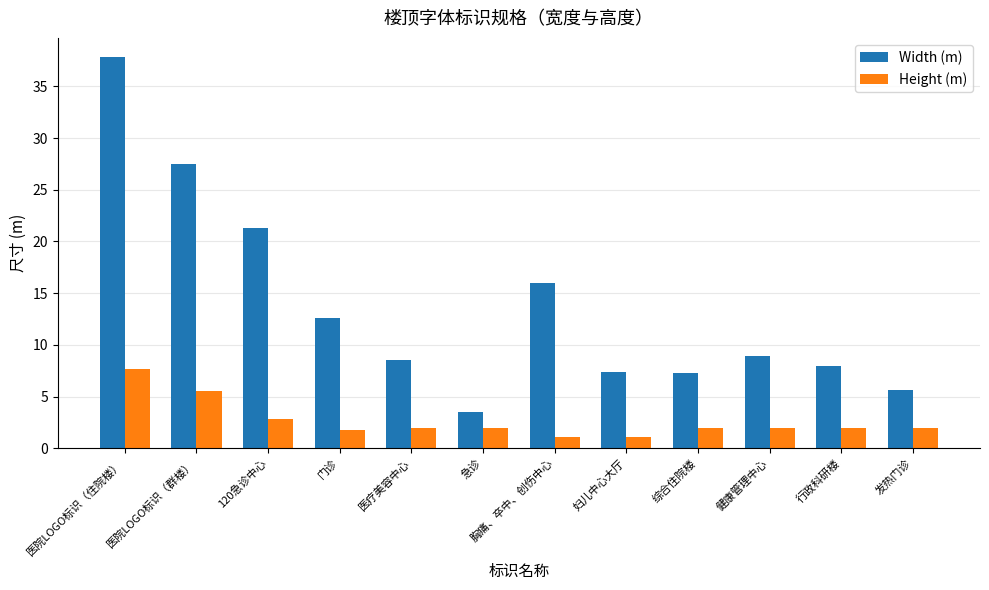

Is the value of Width (m) at 120急诊中心 greater than the value of Height (m) at 妇儿中心大厅?

Yes